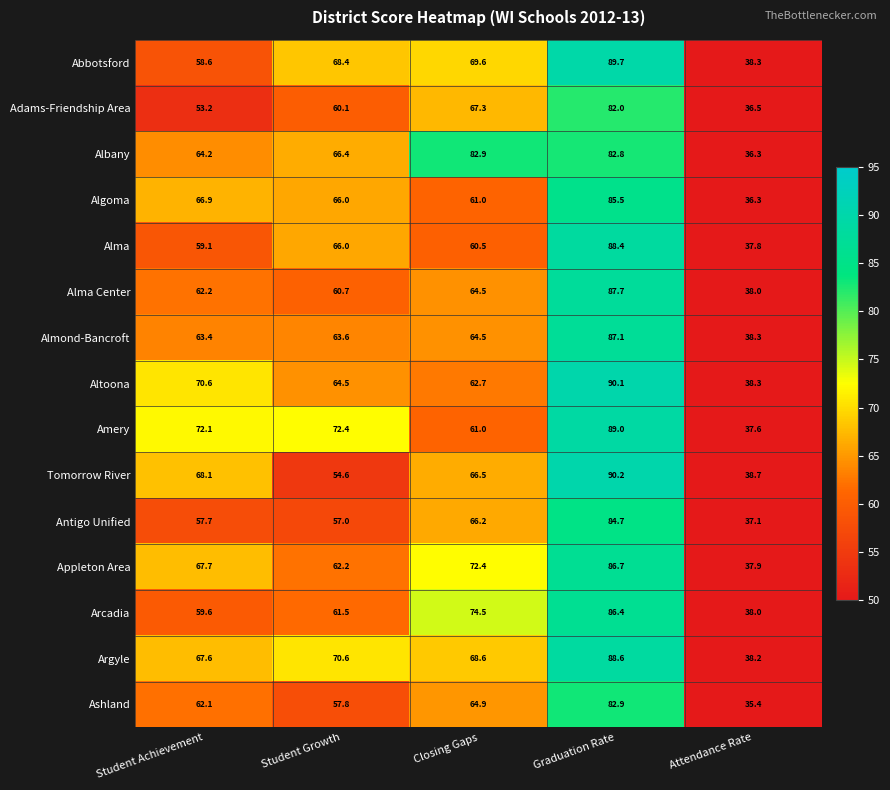

The Algoma series shows 66.9 at Student Achievement. True or false?

True